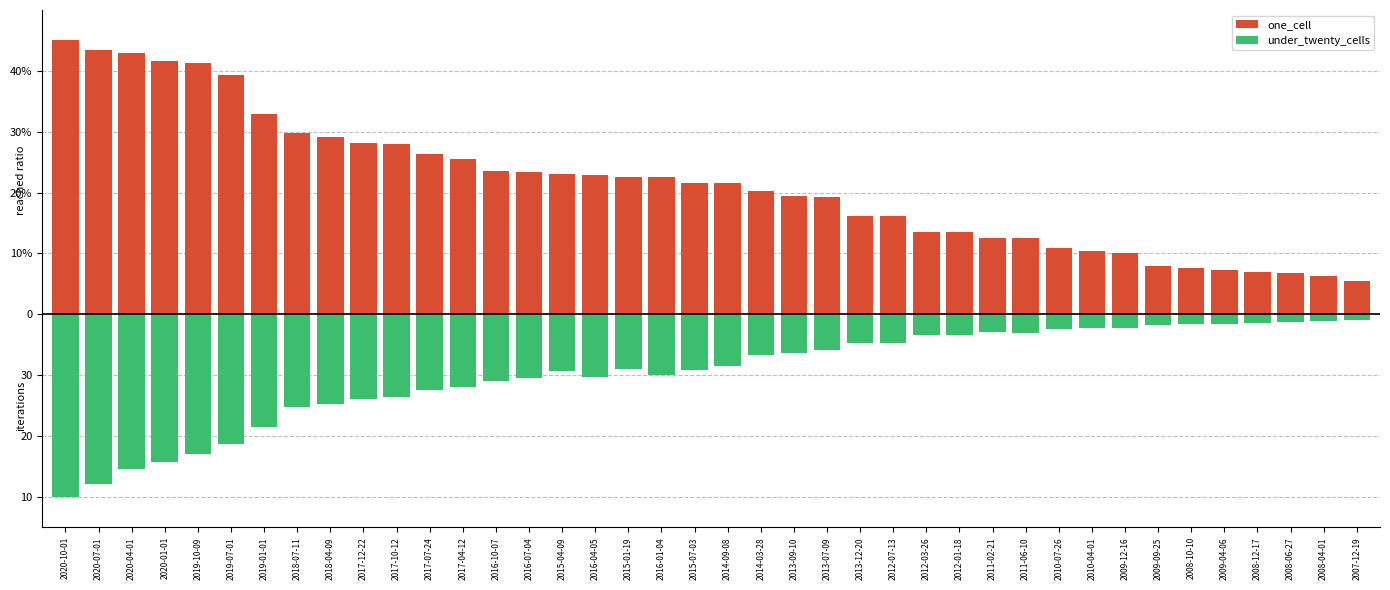

List the series in order of their overall mean, highest first.

one_cell, under_twenty_cells